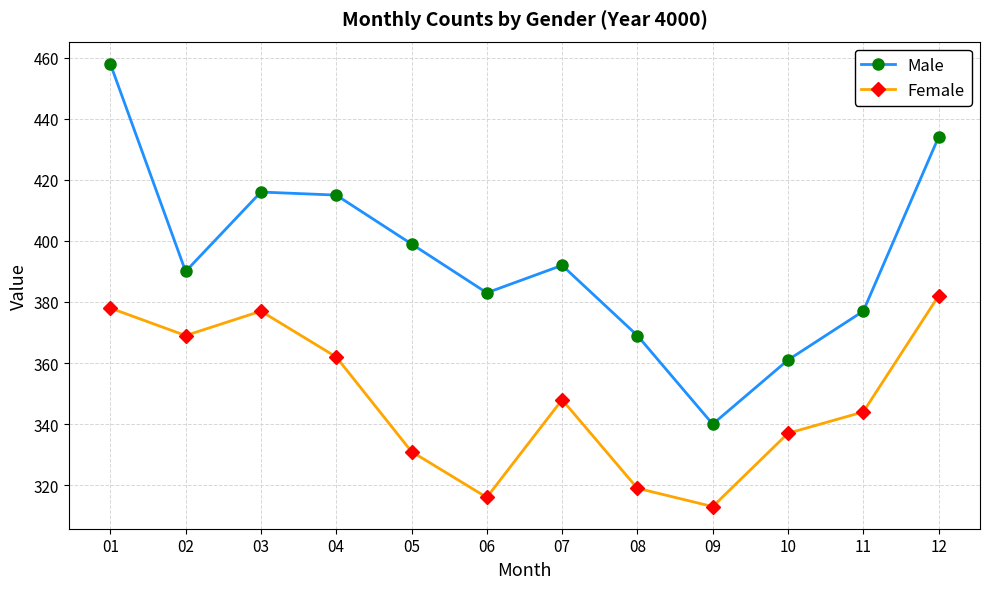

What is the difference between the maximum and minimum values in the Female series?

69